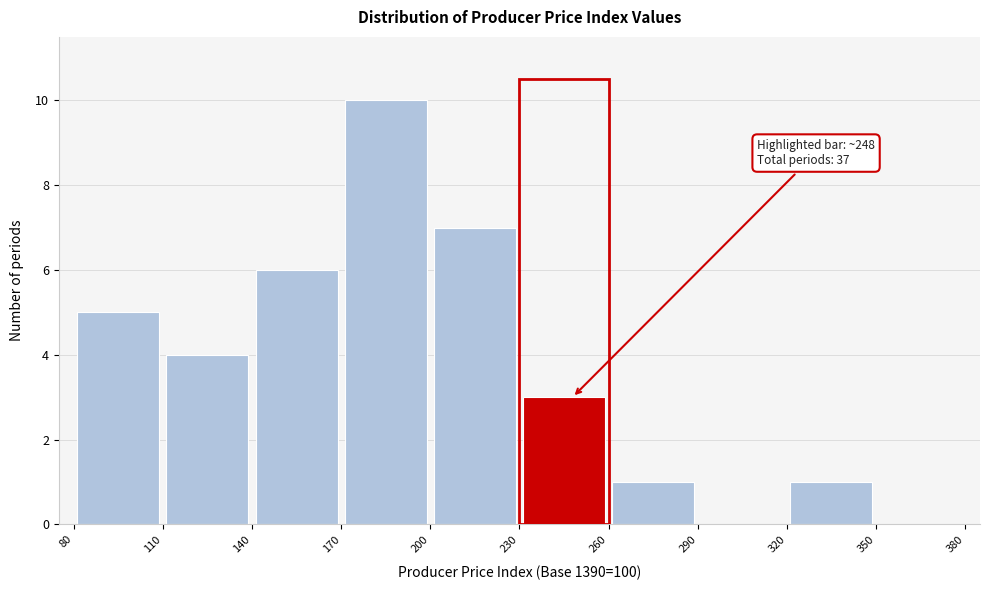

Which range on the x-axis has the tallest bar?

170 to 200